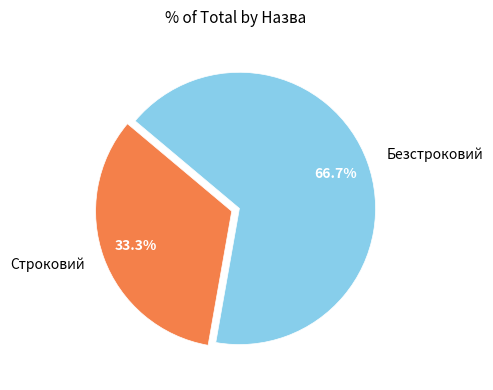

How many segments does this pie chart have?

2